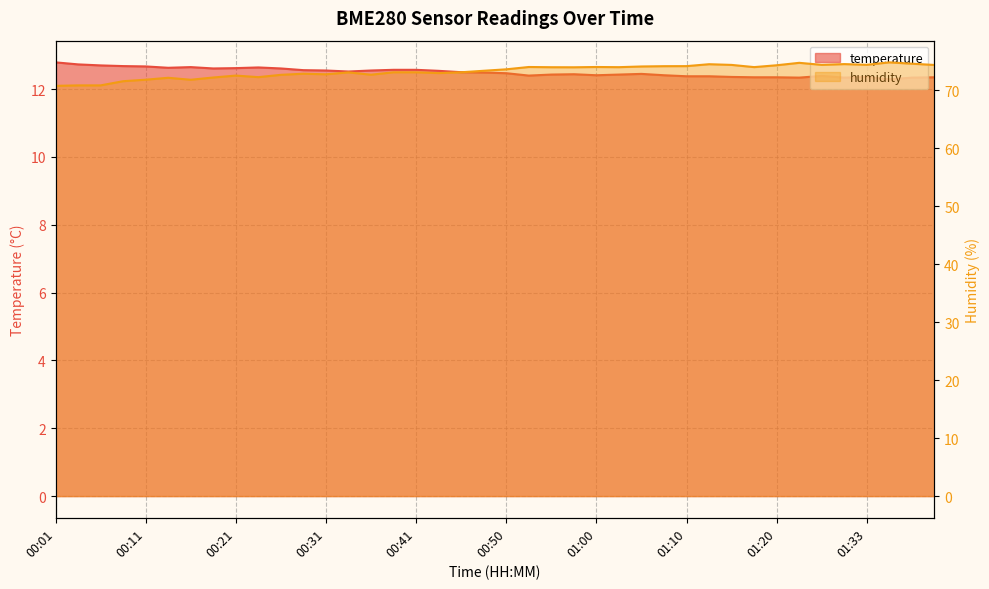

At which label does temperature reach its minimum?

01:36